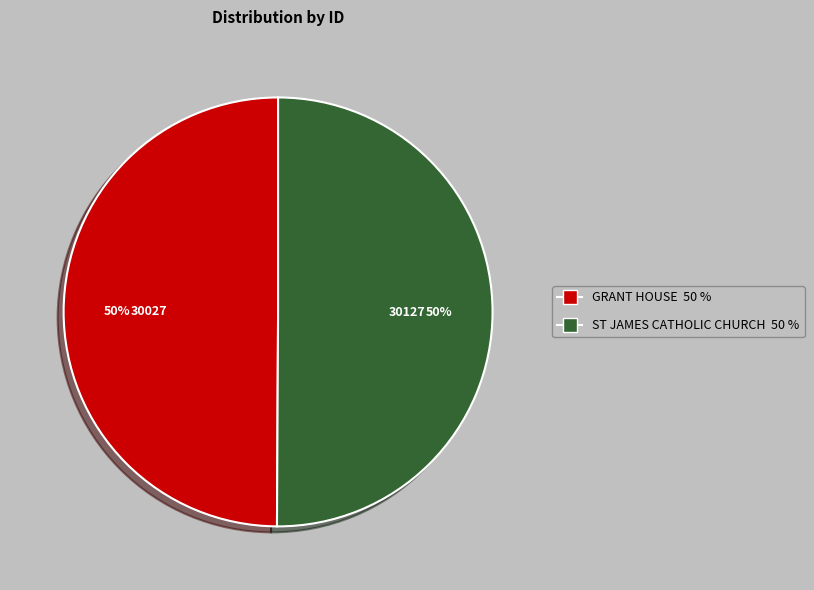

Is the sum of ST JAMES CATHOLIC CHURCH and GRANT HOUSE greater than half?

Yes